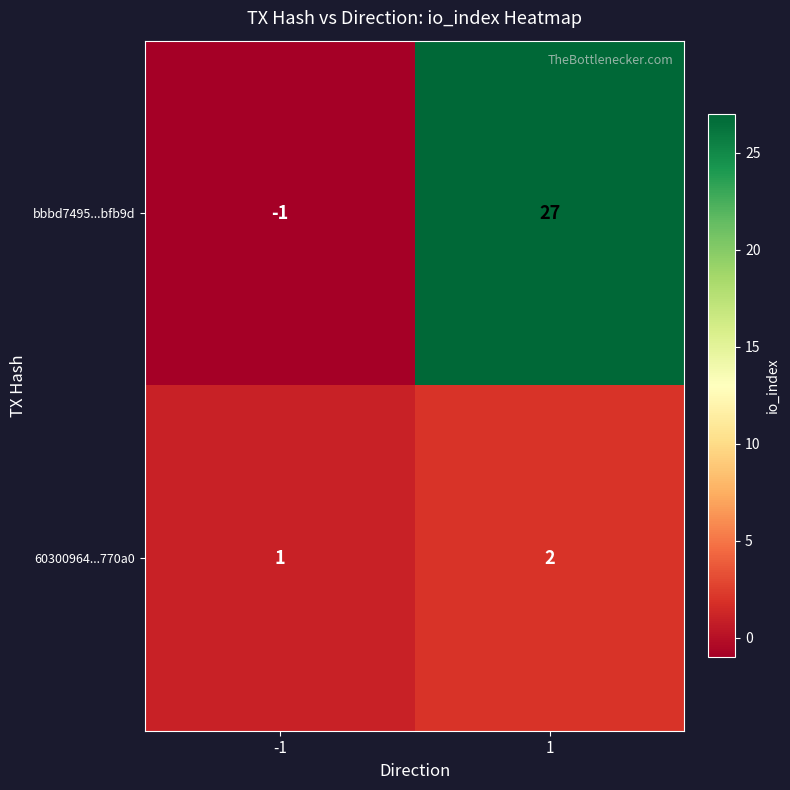

What is the greatest value displayed?

27